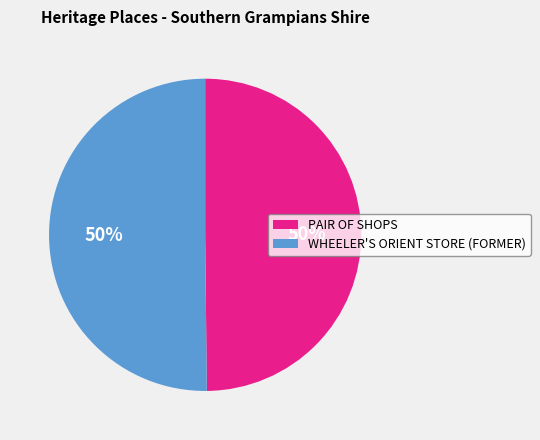

To the nearest percent, what percentage of the pie is WHEELER'S ORIENT STORE (FORMER)?

50%